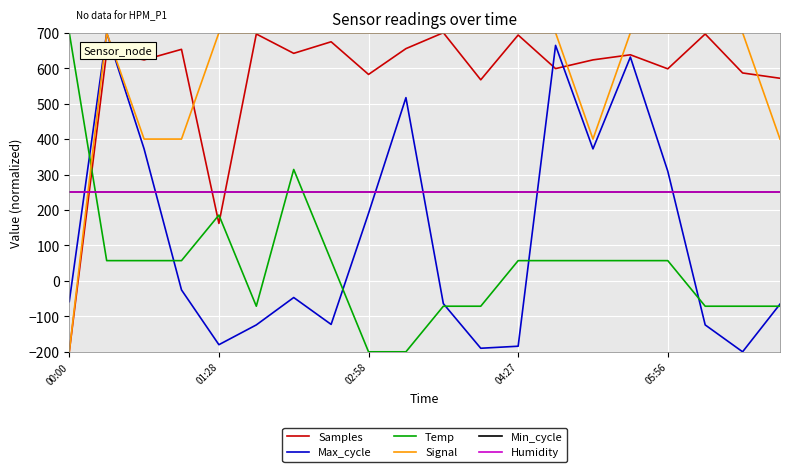

Does the chart have visible grid lines?

Yes